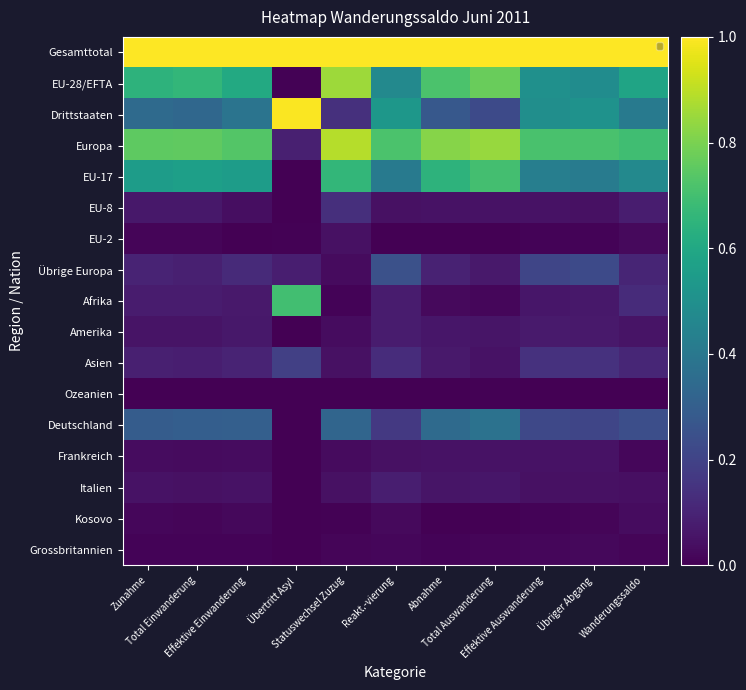

Reading right to left, list all the values displayed in this chart.

Gesamttotal: Wanderungssaldo=1.0	Übriger Abgang=1.0	Effektive Auswanderung=1.0	Total Auswanderung=1.0	Abnahme=1.0	Reakt.-vierung=1.0	Statuswechsel Zuzug=1.0	Übertritt Asyl=1.0	Effektive Einwanderung=1.0	Total Einwanderung=1.0	Zunahme=1.0
EU-28/EFTA: Wanderungssaldo=0.6	Übriger Abgang=0.5	Effektive Auswanderung=0.5	Total Auswanderung=0.8	Abnahme=0.7	Reakt.-vierung=0.5	Statuswechsel Zuzug=0.9	Übertritt Asyl=0.0	Effektive Einwanderung=0.6	Total Einwanderung=0.7	Zunahme=0.6
Drittstaaten: Wanderungssaldo=0.4	Übriger Abgang=0.5	Effektive Auswanderung=0.5	Total Auswanderung=0.2	Abnahme=0.3	Reakt.-vierung=0.5	Statuswechsel Zuzug=0.1	Übertritt Asyl=1.0	Effektive Einwanderung=0.4	Total Einwanderung=0.3	Zunahme=0.3
Europa: Wanderungssaldo=0.7	Übriger Abgang=0.7	Effektive Auswanderung=0.7	Total Auswanderung=0.8	Abnahme=0.8	Reakt.-vierung=0.7	Statuswechsel Zuzug=0.9	Übertritt Asyl=0.1	Effektive Einwanderung=0.7	Total Einwanderung=0.8	Zunahme=0.8
EU-17: Wanderungssaldo=0.5	Übriger Abgang=0.4	Effektive Auswanderung=0.4	Total Auswanderung=0.7	Abnahme=0.6	Reakt.-vierung=0.4	Statuswechsel Zuzug=0.7	Übertritt Asyl=0.0	Effektive Einwanderung=0.6	Total Einwanderung=0.6	Zunahme=0.6
EU-8: Wanderungssaldo=0.1	Übriger Abgang=0.0	Effektive Auswanderung=0.1	Total Auswanderung=0.0	Abnahme=0.0	Reakt.-vierung=0.0	Statuswechsel Zuzug=0.1	Übertritt Asyl=0.0	Effektive Einwanderung=0.0	Total Einwanderung=0.1	Zunahme=0.1
EU-2: Wanderungssaldo=0.0	Übriger Abgang=0.0	Effektive Auswanderung=0.0	Total Auswanderung=0.0	Abnahme=0.0	Reakt.-vierung=0.0	Statuswechsel Zuzug=0.0	Übertritt Asyl=0.0	Effektive Einwanderung=0.0	Total Einwanderung=0.0	Zunahme=0.0
Übrige Europa: Wanderungssaldo=0.1	Übriger Abgang=0.2	Effektive Auswanderung=0.2	Total Auswanderung=0.1	Abnahme=0.1	Reakt.-vierung=0.2	Statuswechsel Zuzug=0.0	Übertritt Asyl=0.1	Effektive Einwanderung=0.1	Total Einwanderung=0.1	Zunahme=0.1
Afrika: Wanderungssaldo=0.1	Übriger Abgang=0.1	Effektive Auswanderung=0.1	Total Auswanderung=0.0	Abnahme=0.0	Reakt.-vierung=0.1	Statuswechsel Zuzug=0.0	Übertritt Asyl=0.7	Effektive Einwanderung=0.1	Total Einwanderung=0.1	Zunahme=0.1
Amerika: Wanderungssaldo=0.1	Übriger Abgang=0.1	Effektive Auswanderung=0.1	Total Auswanderung=0.1	Abnahme=0.1	Reakt.-vierung=0.1	Statuswechsel Zuzug=0.0	Übertritt Asyl=0.0	Effektive Einwanderung=0.1	Total Einwanderung=0.1	Zunahme=0.1
Asien: Wanderungssaldo=0.1	Übriger Abgang=0.1	Effektive Auswanderung=0.1	Total Auswanderung=0.1	Abnahme=0.1	Reakt.-vierung=0.1	Statuswechsel Zuzug=0.0	Übertritt Asyl=0.2	Effektive Einwanderung=0.1	Total Einwanderung=0.1	Zunahme=0.1
Ozeanien: Wanderungssaldo=0.0	Übriger Abgang=0.0	Effektive Auswanderung=0.0	Total Auswanderung=0.0	Abnahme=0.0	Reakt.-vierung=0.0	Statuswechsel Zuzug=0.0	Übertritt Asyl=0.0	Effektive Einwanderung=0.0	Total Einwanderung=0.0	Zunahme=0.0
Deutschland: Wanderungssaldo=0.2	Übriger Abgang=0.2	Effektive Auswanderung=0.2	Total Auswanderung=0.4	Abnahme=0.3	Reakt.-vierung=0.2	Statuswechsel Zuzug=0.3	Übertritt Asyl=0.0	Effektive Einwanderung=0.3	Total Einwanderung=0.3	Zunahme=0.3
Frankreich: Wanderungssaldo=0.0	Übriger Abgang=0.0	Effektive Auswanderung=0.1	Total Auswanderung=0.1	Abnahme=0.0	Reakt.-vierung=0.0	Statuswechsel Zuzug=0.0	Übertritt Asyl=0.0	Effektive Einwanderung=0.0	Total Einwanderung=0.0	Zunahme=0.0
Italien: Wanderungssaldo=0.0	Übriger Abgang=0.0	Effektive Auswanderung=0.0	Total Auswanderung=0.1	Abnahme=0.1	Reakt.-vierung=0.1	Statuswechsel Zuzug=0.0	Übertritt Asyl=0.0	Effektive Einwanderung=0.0	Total Einwanderung=0.0	Zunahme=0.0
Kosovo: Wanderungssaldo=0.0	Übriger Abgang=0.0	Effektive Auswanderung=0.0	Total Auswanderung=0.0	Abnahme=0.0	Reakt.-vierung=0.0	Statuswechsel Zuzug=0.0	Übertritt Asyl=0.0	Effektive Einwanderung=0.0	Total Einwanderung=0.0	Zunahme=0.0
Grossbritannien: Wanderungssaldo=0.0	Übriger Abgang=0.0	Effektive Auswanderung=0.0	Total Auswanderung=0.0	Abnahme=0.0	Reakt.-vierung=0.0	Statuswechsel Zuzug=0.0	Übertritt Asyl=0.0	Effektive Einwanderung=0.0	Total Einwanderung=0.0	Zunahme=0.0